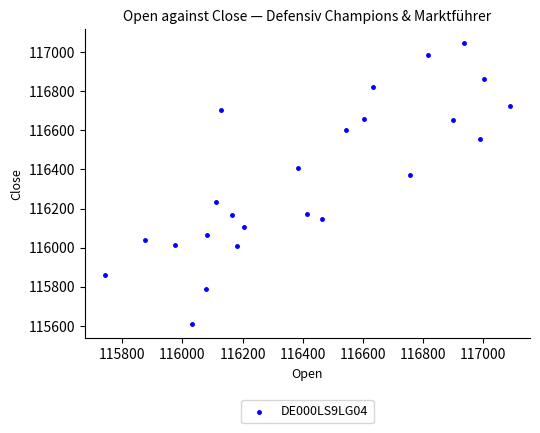

What is the range of X values (max minus min)?

1345